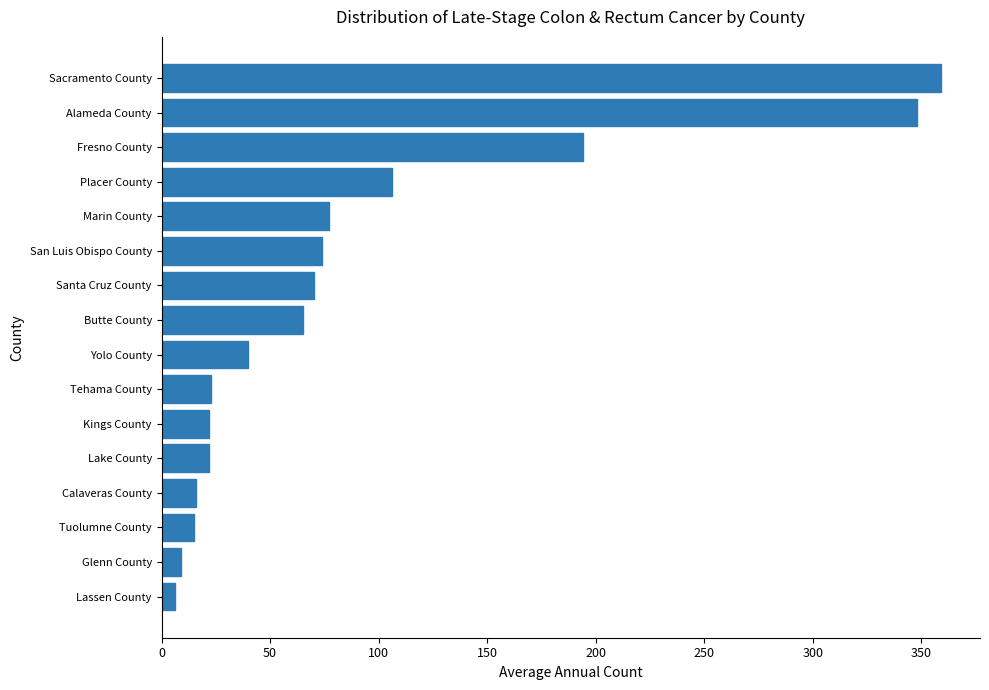

True or false: the data shows 70 at Santa Cruz County.

True